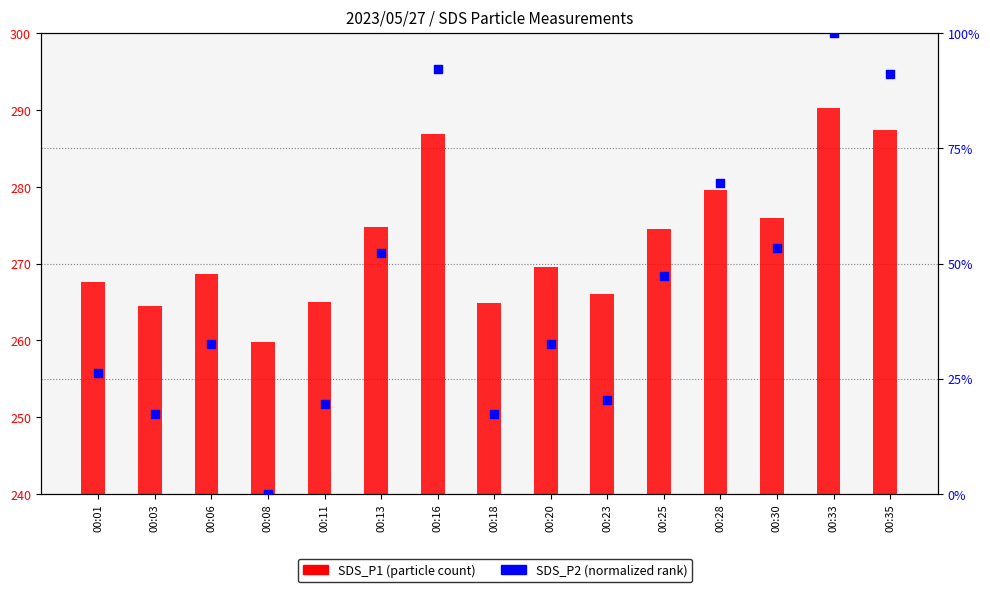

What are all the series names shown in the legend?

SDS_P1, SDS_P2